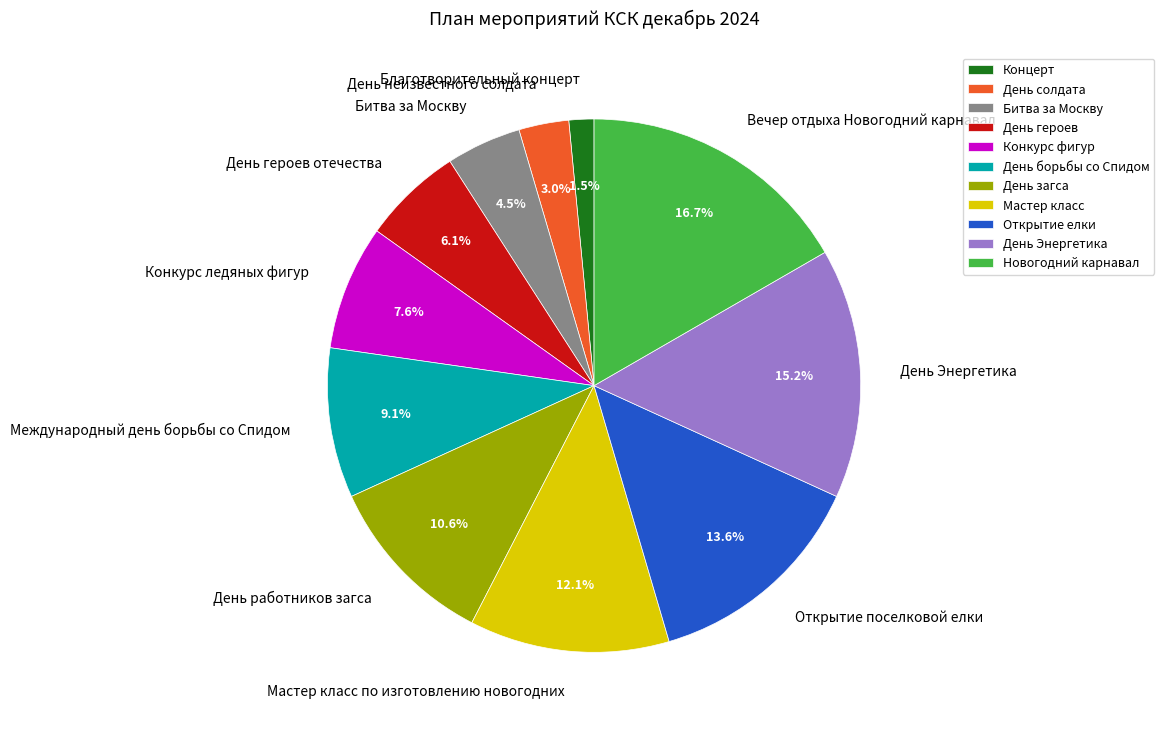

To the nearest percent, what is the combined percentage of Битва за Москву and Мастер класс по изготовлению новогодних?

17%